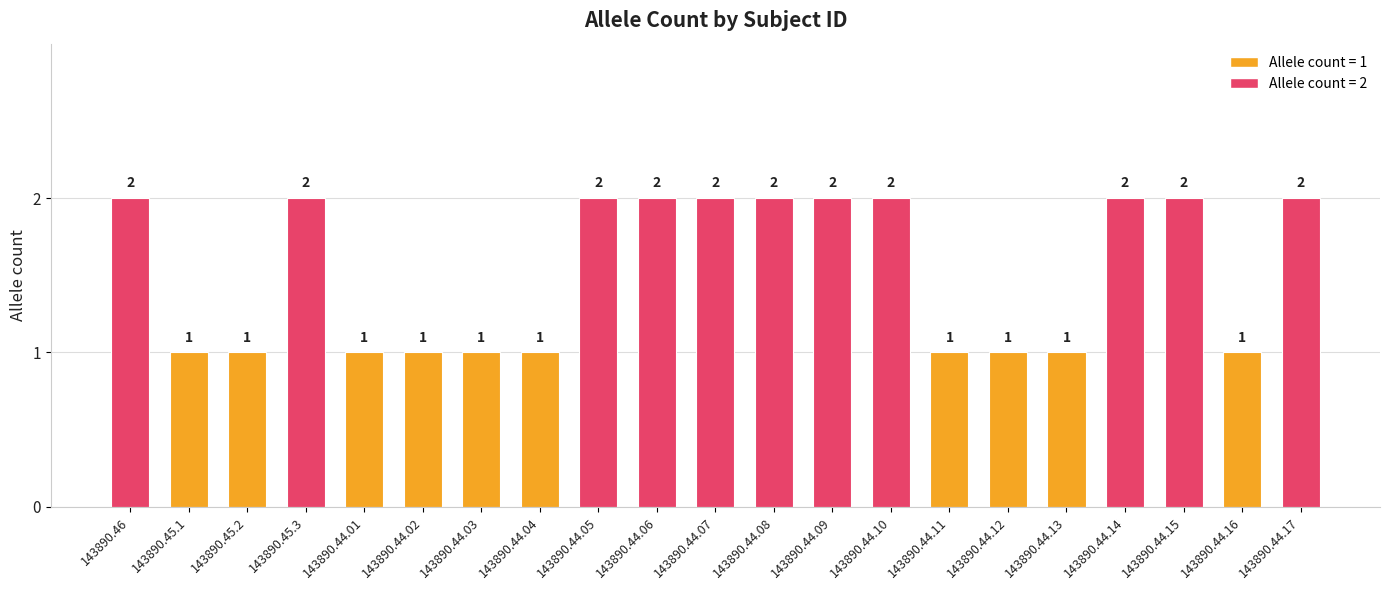

What is the difference between the maximum and minimum values?

1